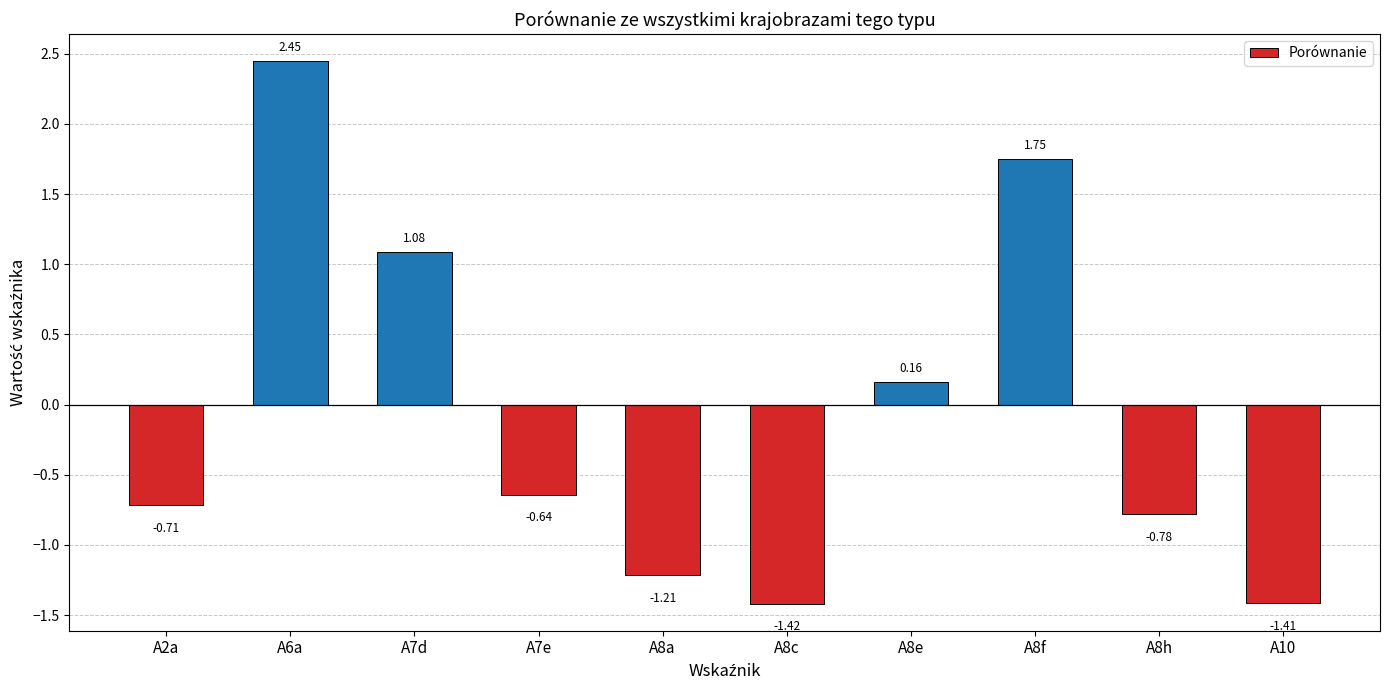

Where is the data nearest to the value 0?

A8e